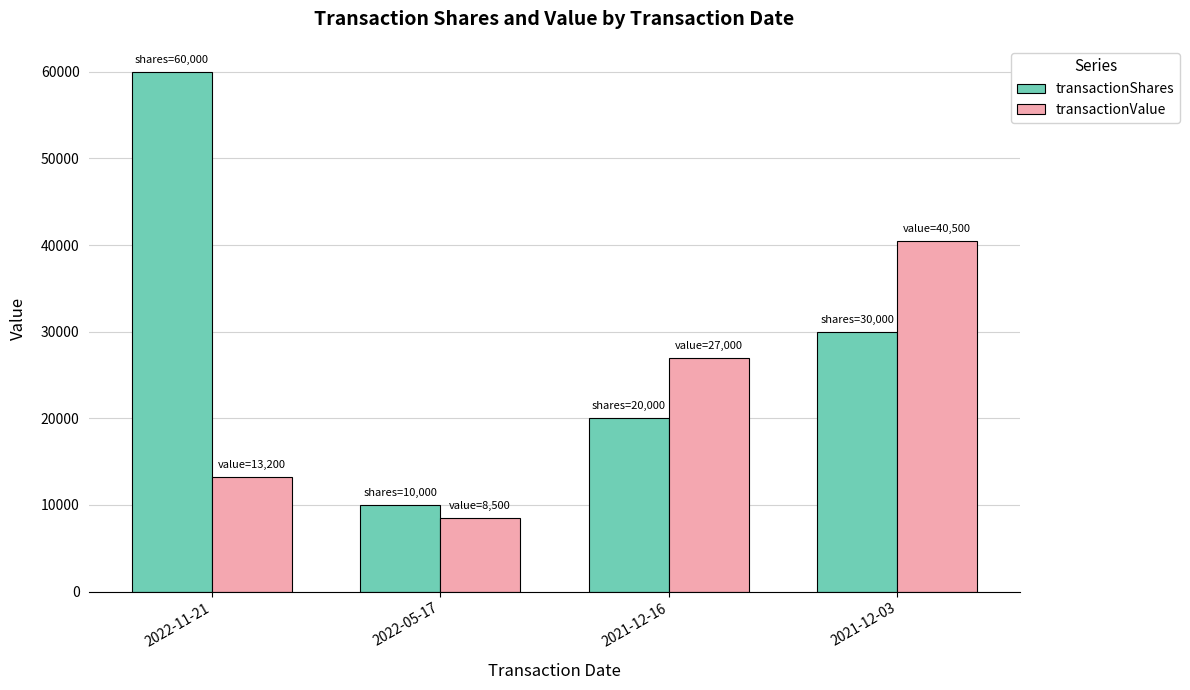

What is the spread (max minus min) of values at 2022-11-21?

46800